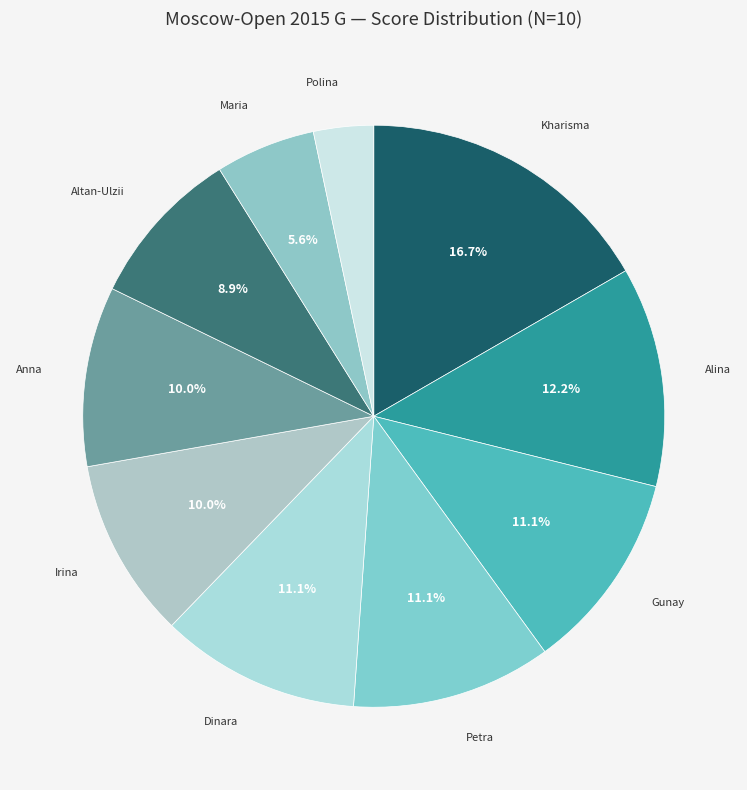

Is there a majority slice in this chart?

No